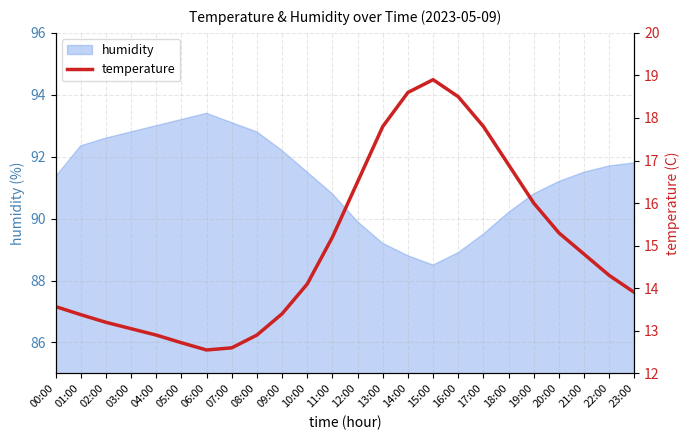

What is the label of the 13th point from the right?

11:00